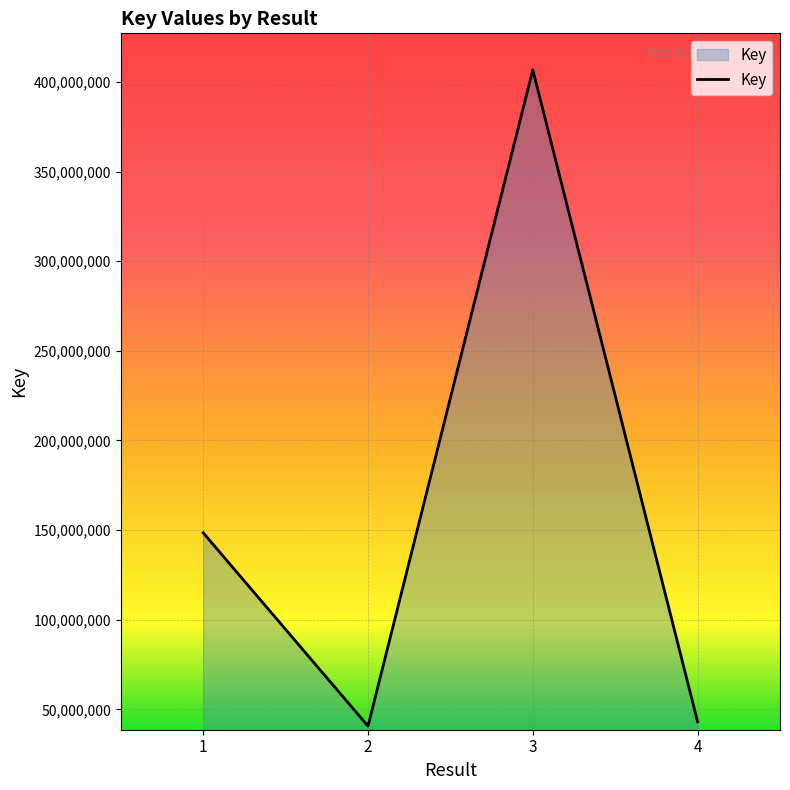

At which category does the chart reach its peak across all series?

3